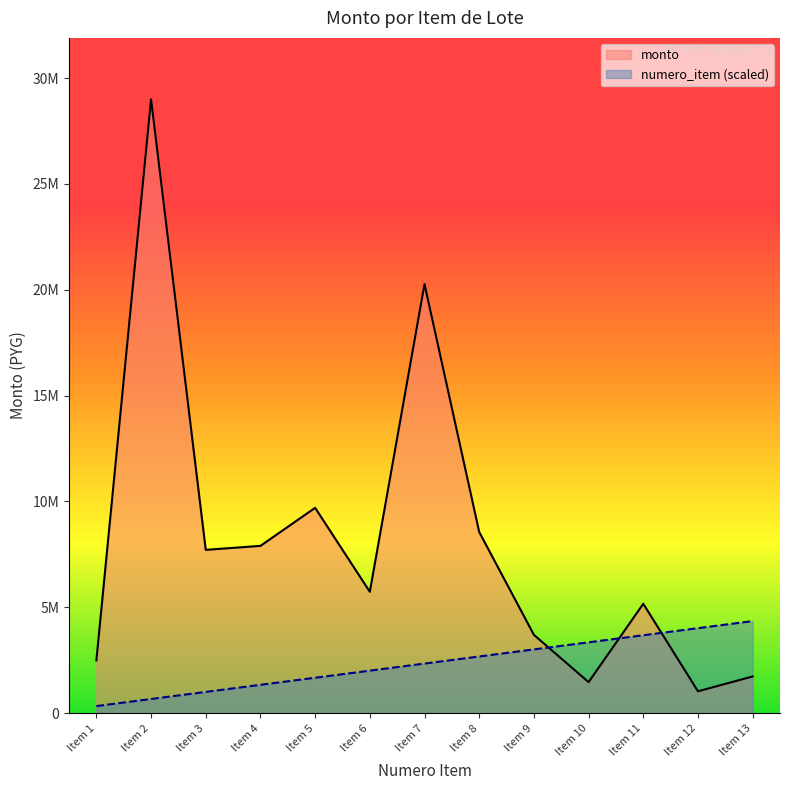

What is the value of the numero_item point at the 9th from the left?

3011540.0